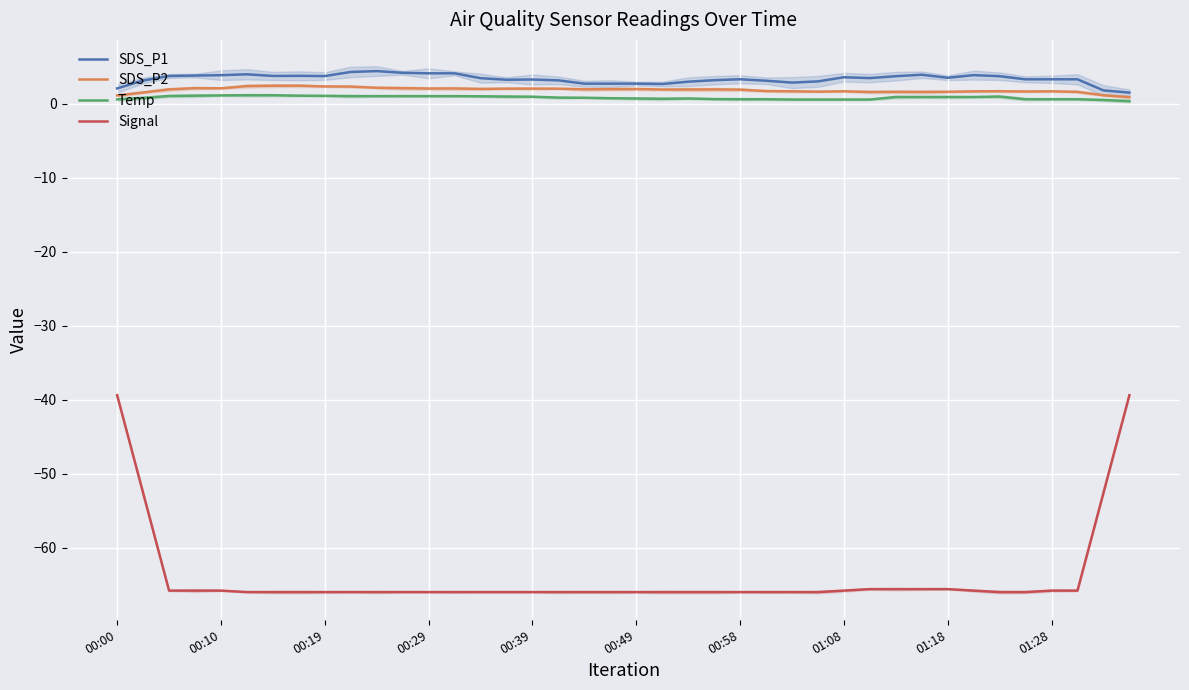

Reading left to right, list all the values displayed in this chart.

SDS_P1: 2.0	3.1	3.7	3.8	3.8	4.0	3.7	3.7	3.7	4.3	4.4	4.1	4.1	4.1	3.4	3.2	3.2	3.1	2.7	2.7	2.7	2.6	3.0	3.2	3.3	3.1	2.8	3.0	3.5	3.4	3.7	3.9	3.5	3.8	3.7	3.3	3.3	3.3	1.8	1.5
SDS_P2: 1.1	1.5	1.9	2.1	2.1	2.4	2.4	2.4	2.3	2.3	2.1	2.1	2.0	2.0	2.0	2.0	2.0	2.0	1.9	1.9	2.0	1.9	1.9	1.9	1.9	1.7	1.7	1.6	1.7	1.6	1.6	1.6	1.6	1.6	1.7	1.6	1.7	1.6	1.1	0.9
Temp: 0.6	0.8	1.0	1.1	1.1	1.1	1.1	1.1	1.0	1.0	1.0	1.0	1.0	1.0	1.0	0.9	0.9	0.8	0.8	0.7	0.7	0.6	0.7	0.6	0.6	0.6	0.5	0.5	0.5	0.5	0.9	0.9	0.9	0.9	0.9	0.6	0.6	0.6	0.5	0.3
Signal: -39.4	-52.6	-65.8	-65.8	-65.8	-66.0	-66.0	-66.0	-66.0	-66.0	-66.0	-66.0	-66.0	-66.0	-66.0	-66.0	-66.0	-66.0	-66.0	-66.0	-66.0	-66.0	-66.0	-66.0	-66.0	-66.0	-66.0	-66.0	-65.8	-65.6	-65.6	-65.6	-65.6	-65.8	-66.0	-66.0	-65.8	-65.8	-52.6	-39.4